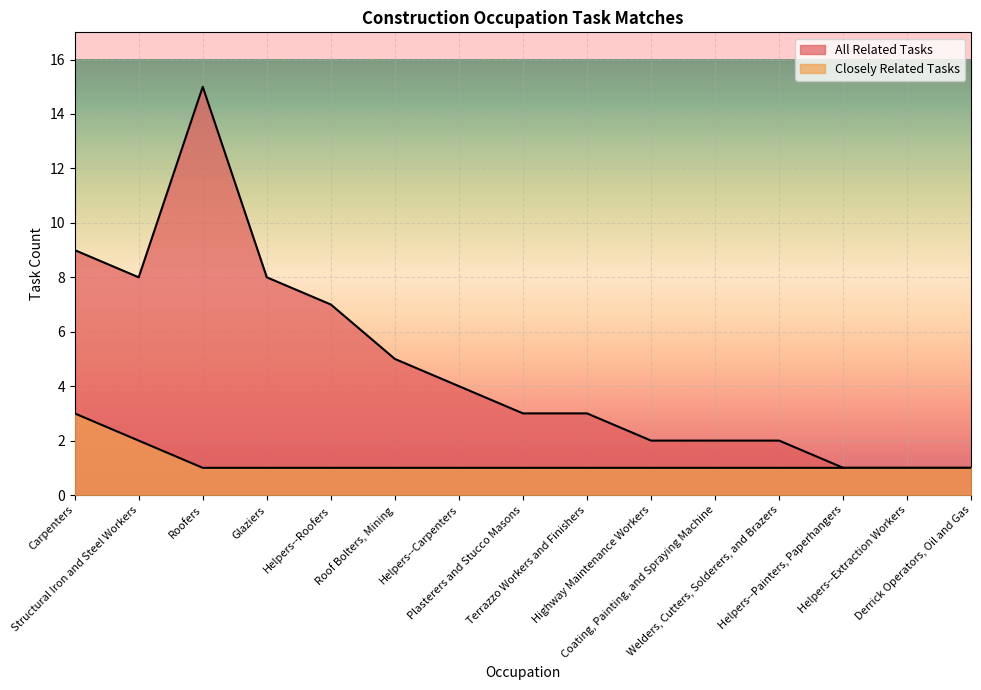

Between Glaziers and Terrazzo Workers and Finishers, which series saw the biggest shift?

All Related Tasks